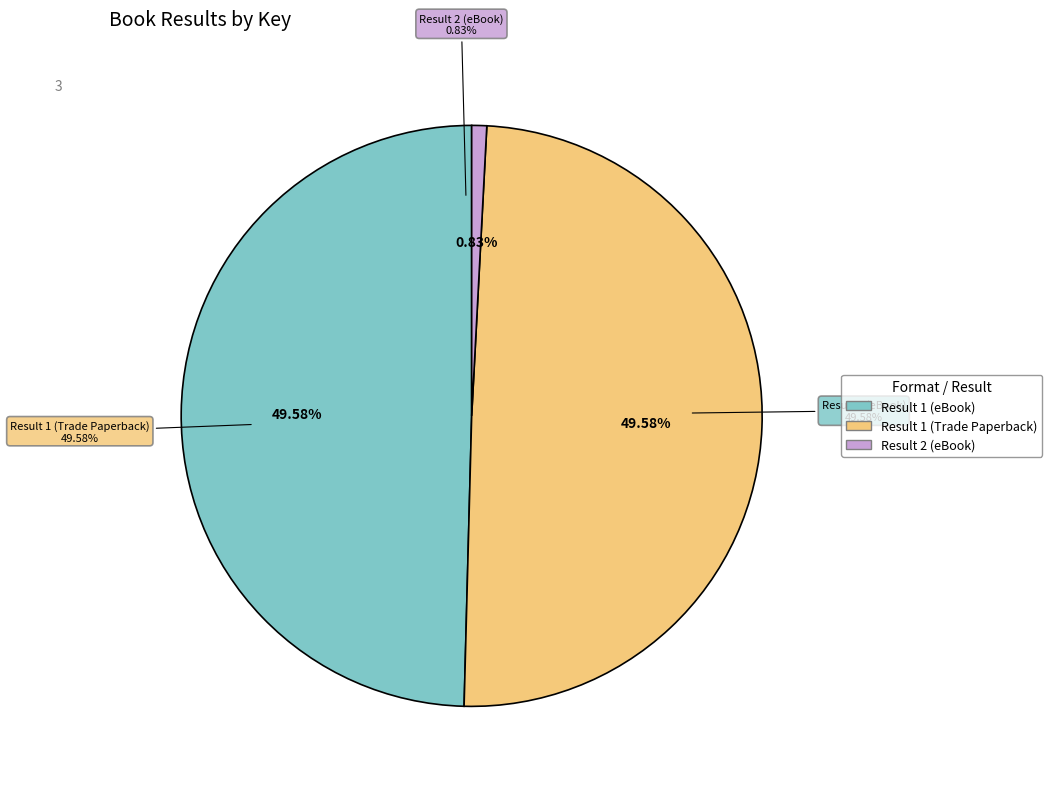

Combined, do Result 1 (eBook) and Result 2 (eBook) account for over 50%?

Yes